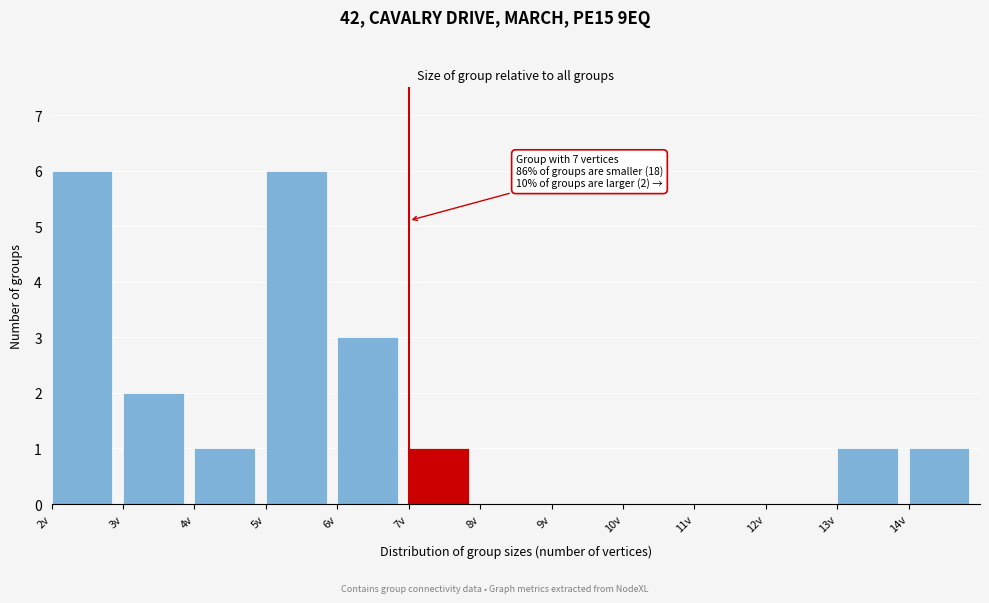

Reading left to right, what are all the values shown in this chart?

2v=6	3v=2	4v=1	5v=6	6v=3	7v=1	8v=0	9v=0	10v=0	11v=0	12v=0	13v=1	14v=1